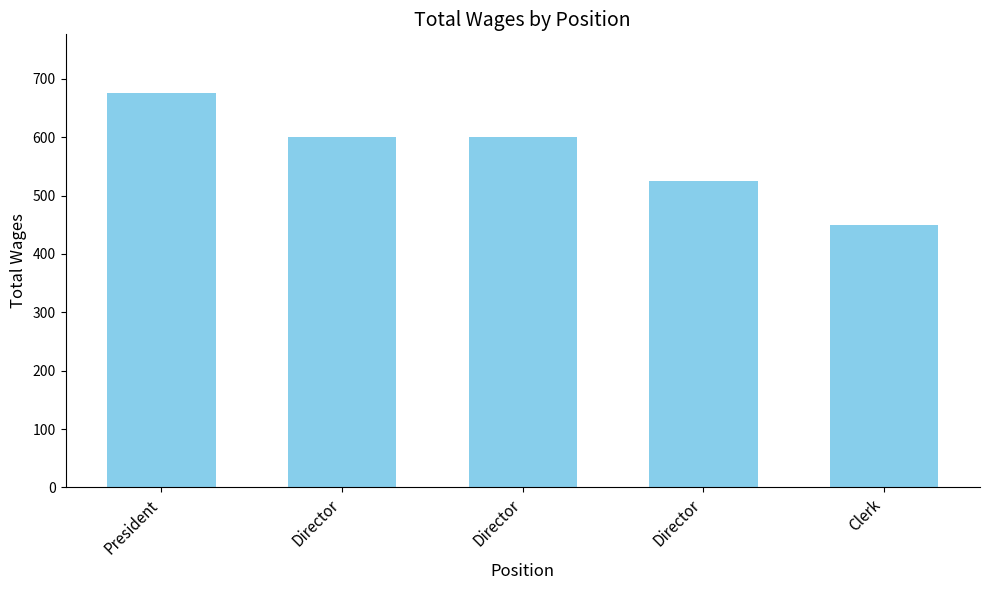

Between Clerk and Director, which is larger?

Director